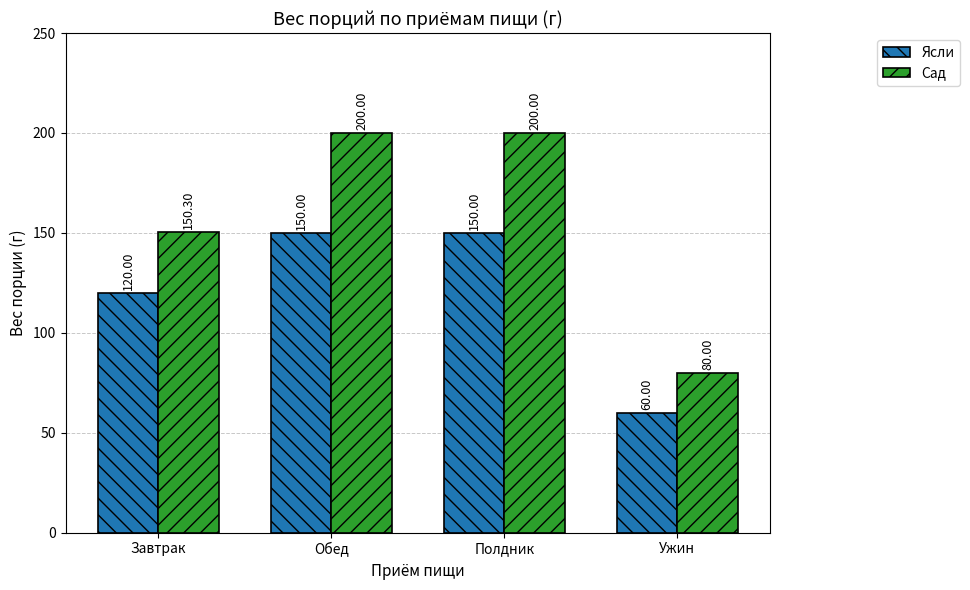

List the series in order of their peak value, lowest first.

Ясли, Сад